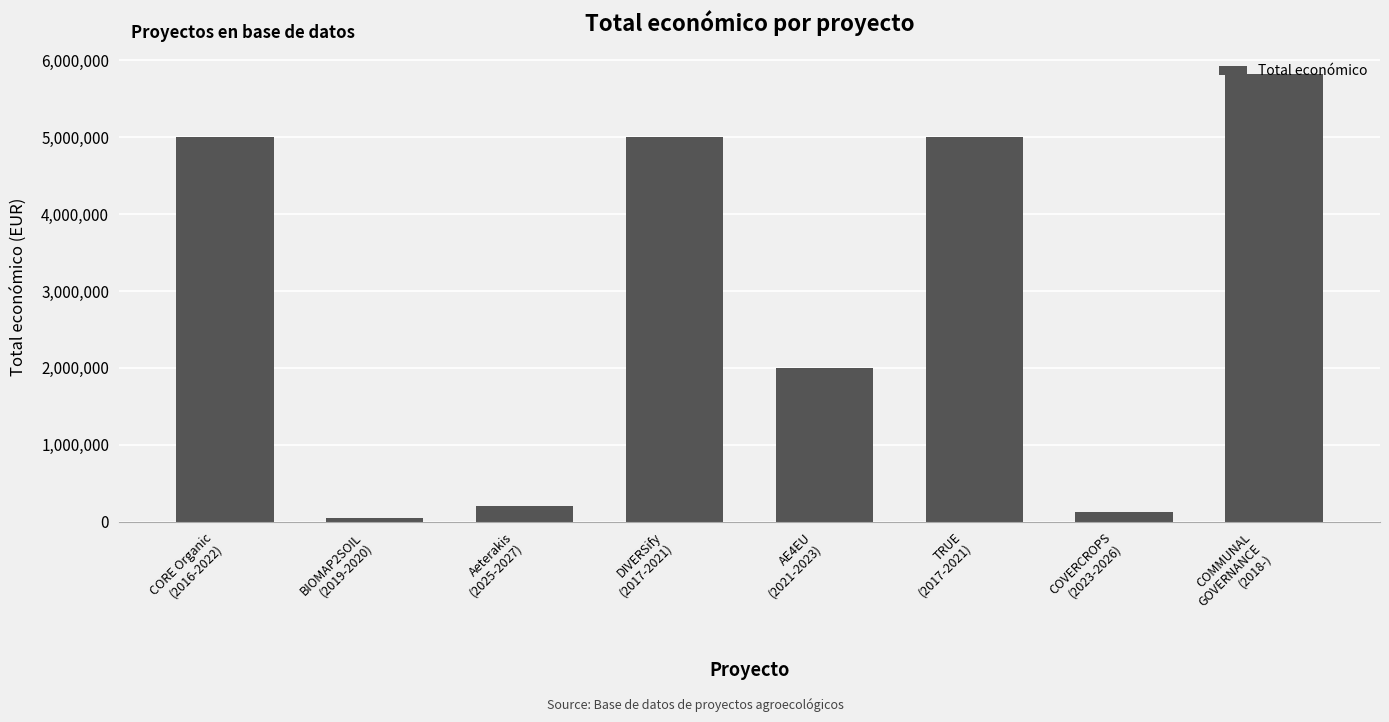

What value does the data have at COMMUNAL
GOVERNANCE
(2018-)?

5819964